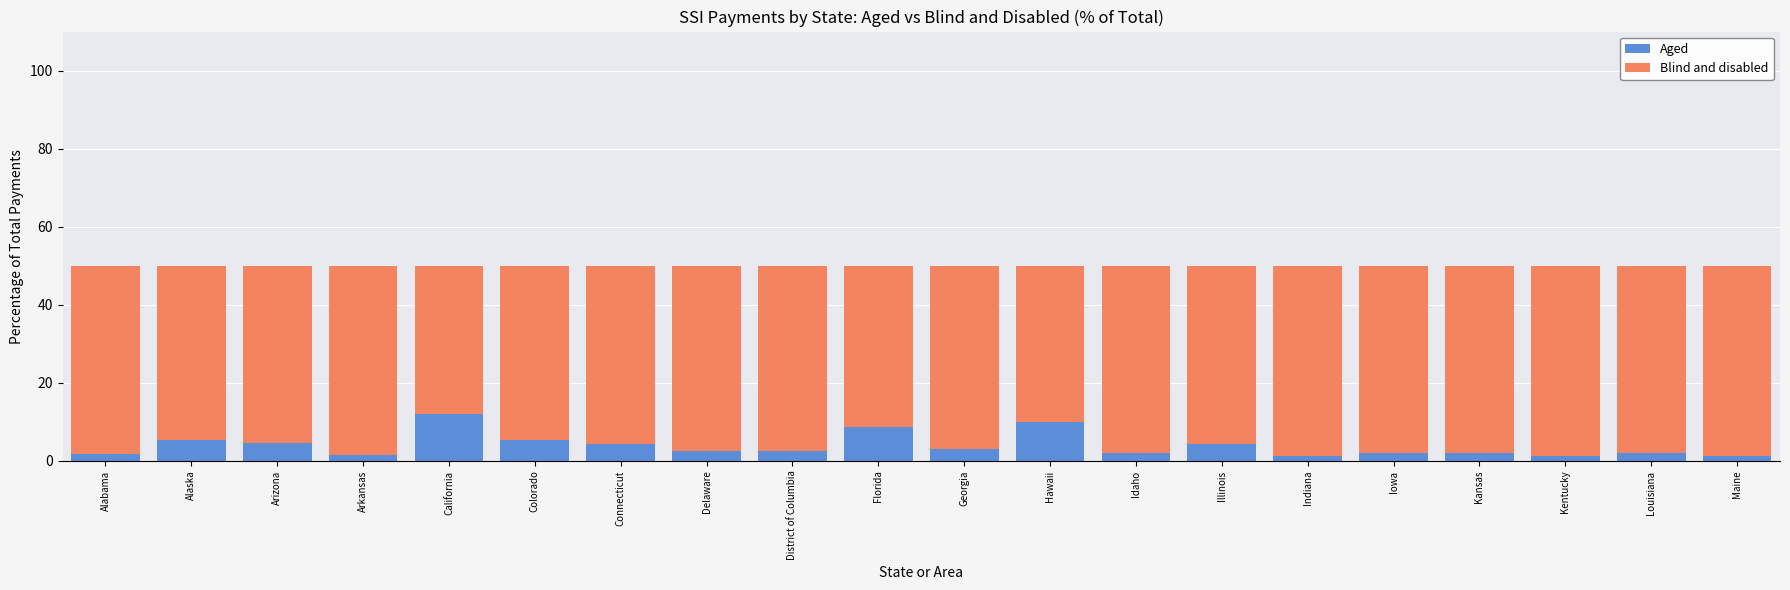

What is the sum of the Aged values at Delaware and Connecticut?

7.0